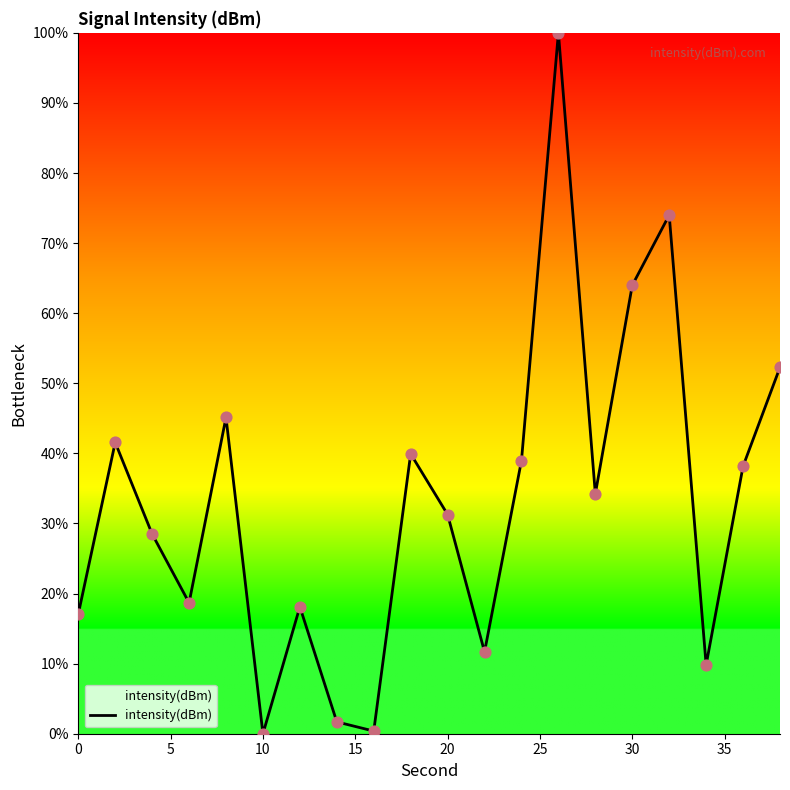

What is the difference between the maximum and minimum values?

100.0